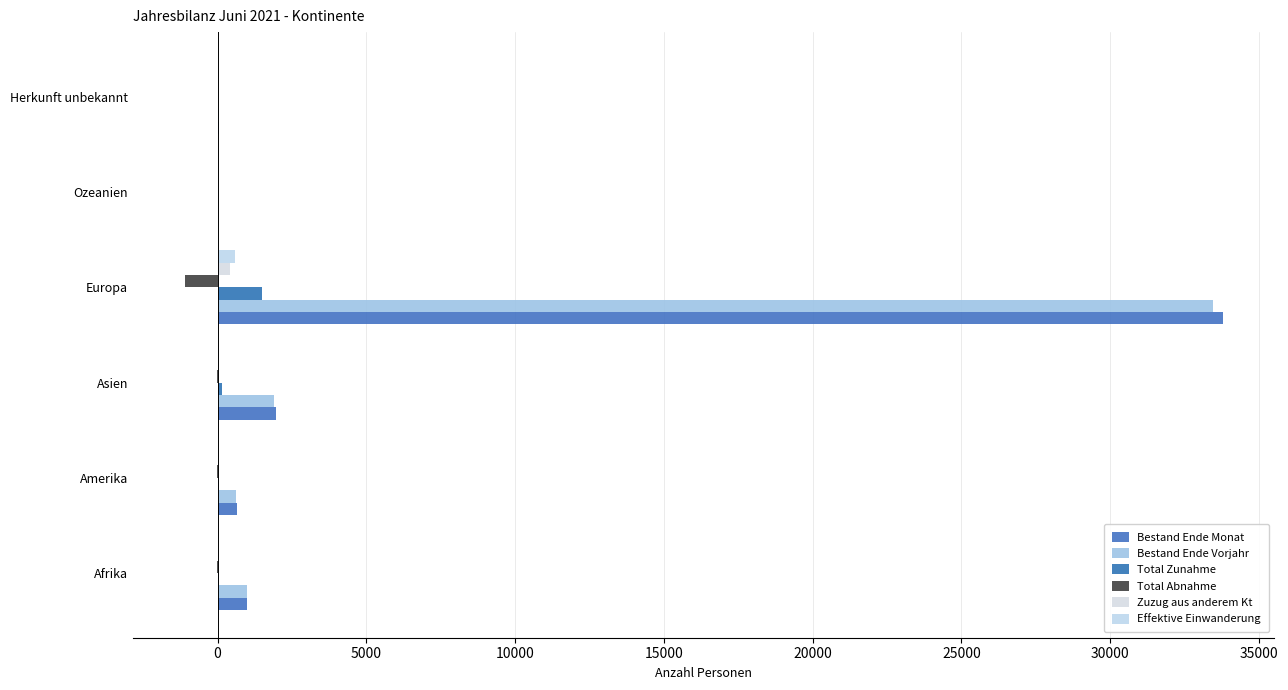

How many data points in Total Abnahme are above -5?

2